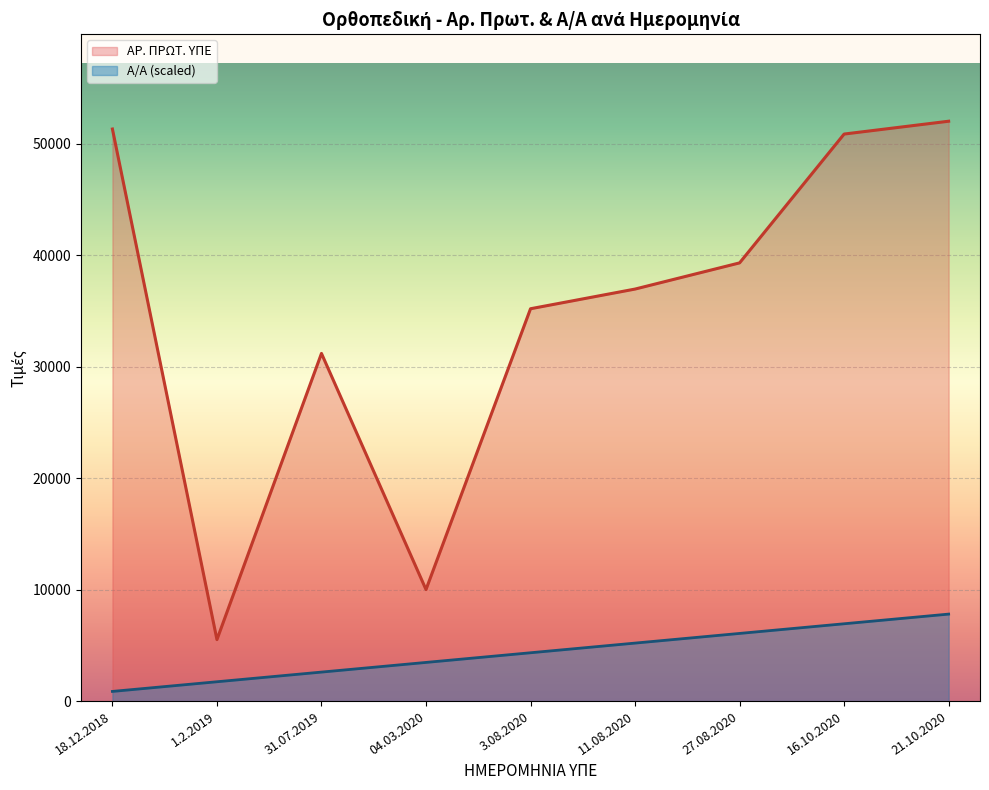

At how many categories does at least one series exceed 11089?

7